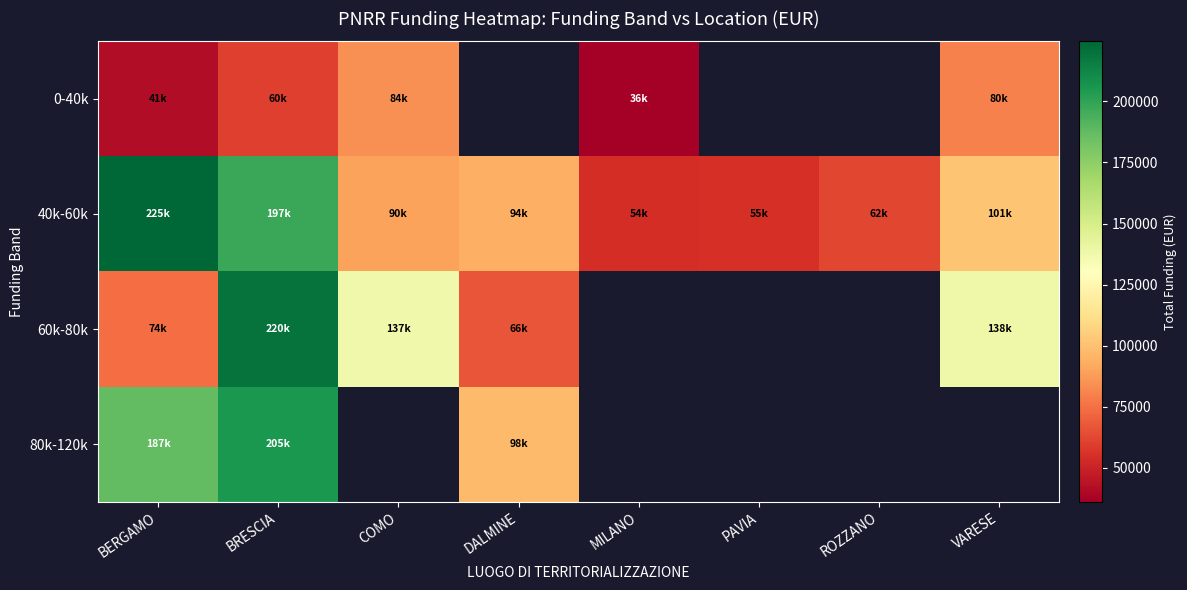

Is the value of 60k-80k at BERGAMO greater than the value of 80k-120k at DALMINE?

No